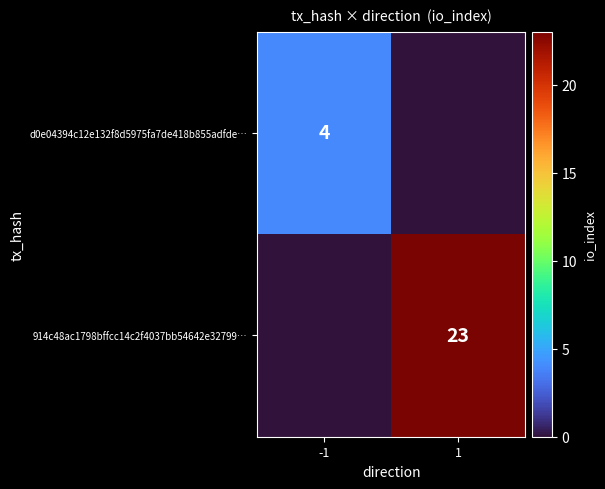

Is it true that 914c48ac1798bffcc14c2f4037bb54642e32799… equals 31 at 1?

False